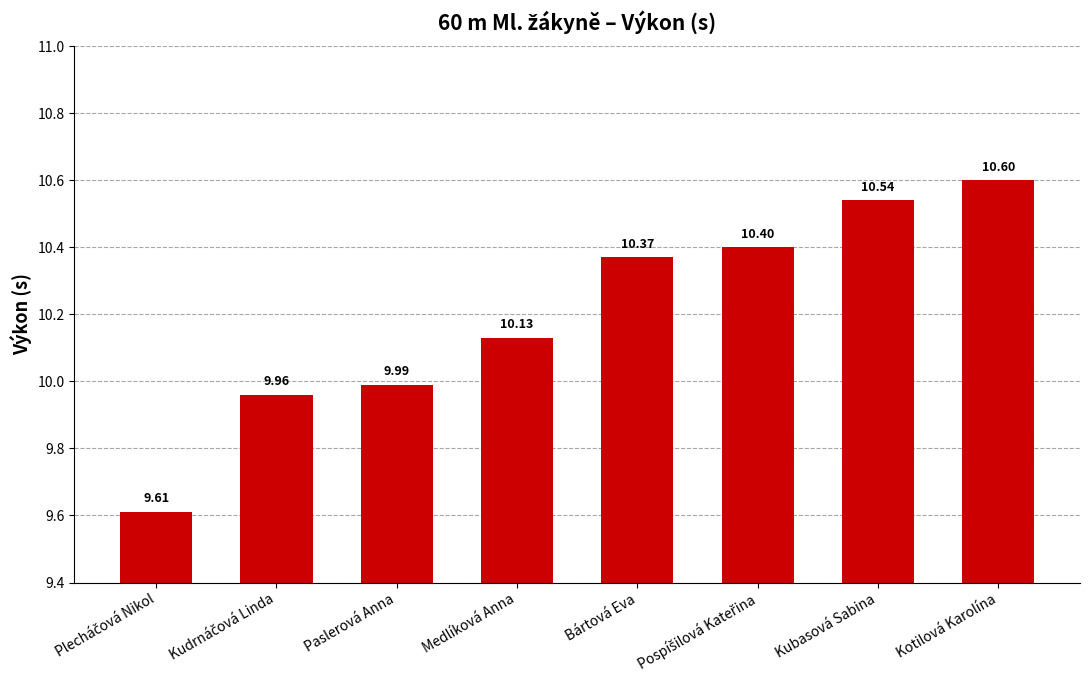

Count the number of categories in the chart.

8